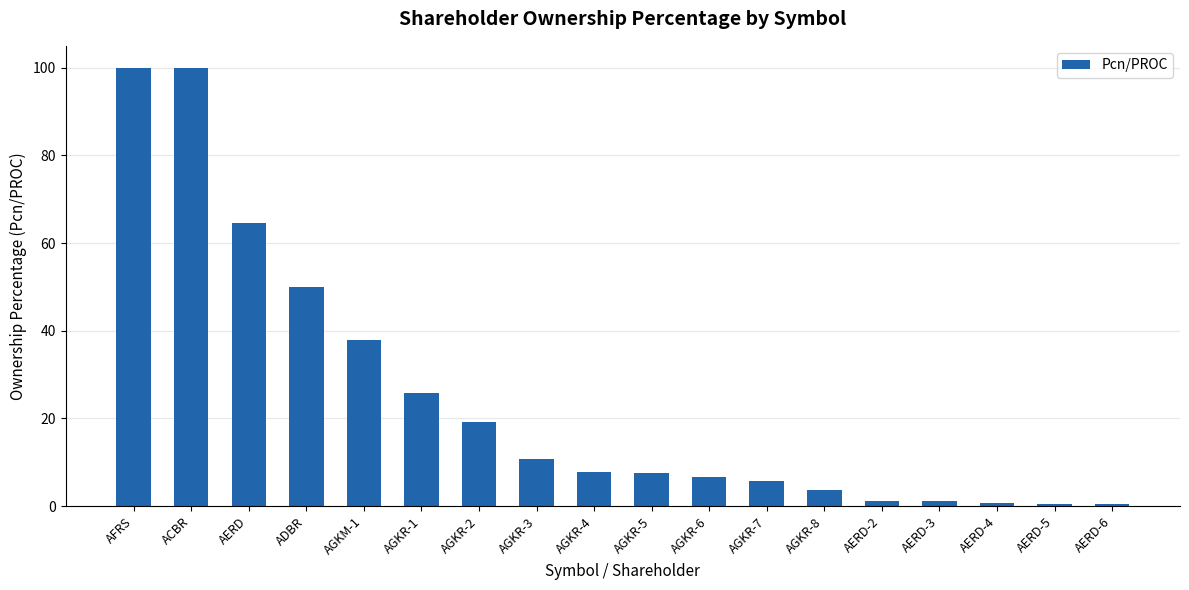

The value at AGKR-3 is 3.1. True or false?

False